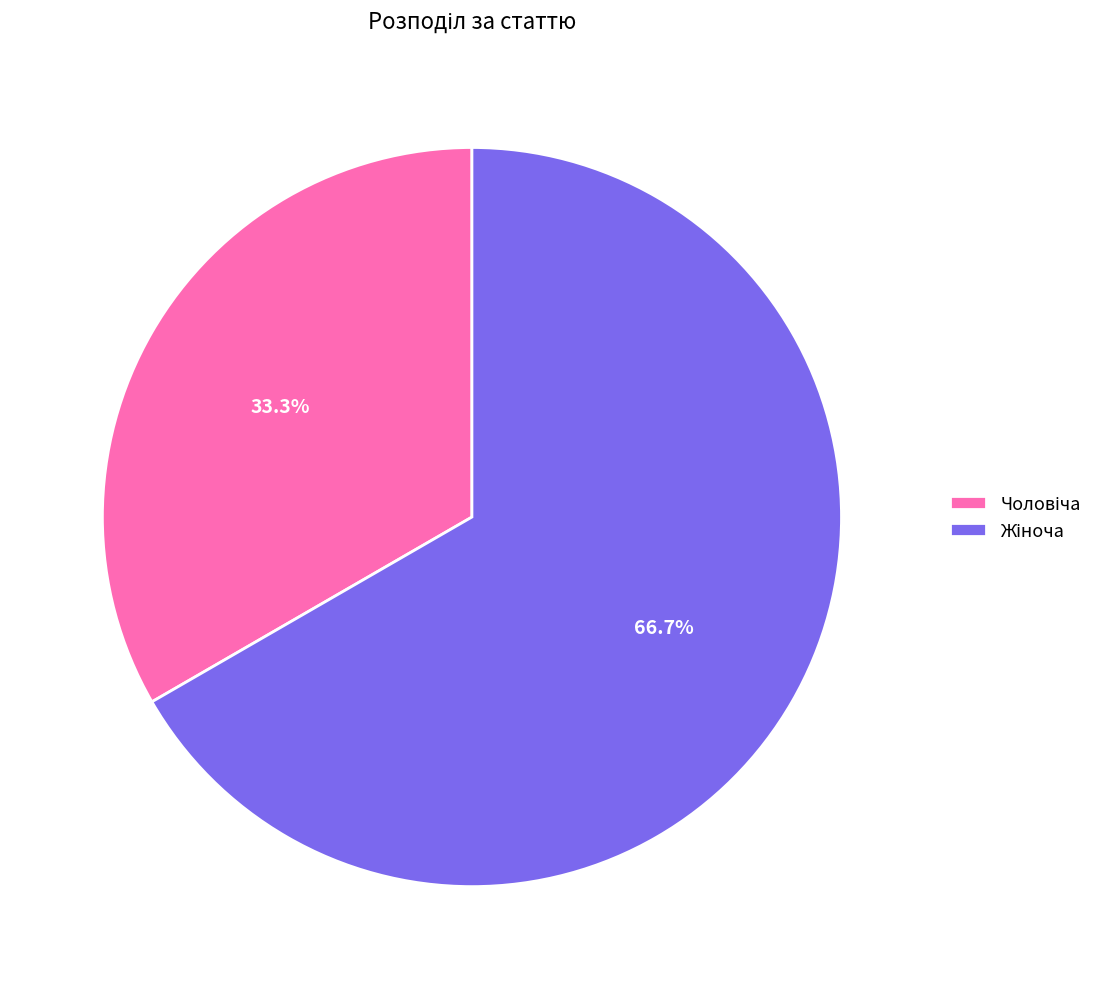

Is there any slice that represents more than half of the pie?

Yes